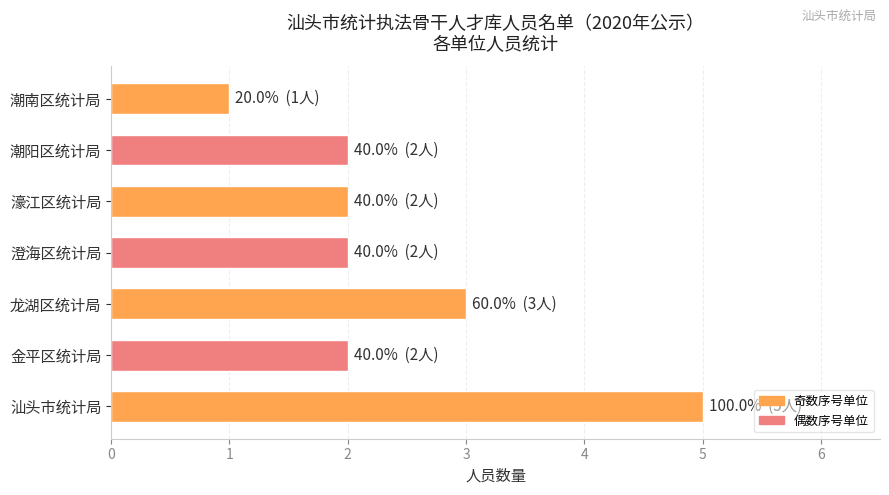

What is the ratio of the value at 潮南区统计局 to the value at 濠江区统计局?

0.5